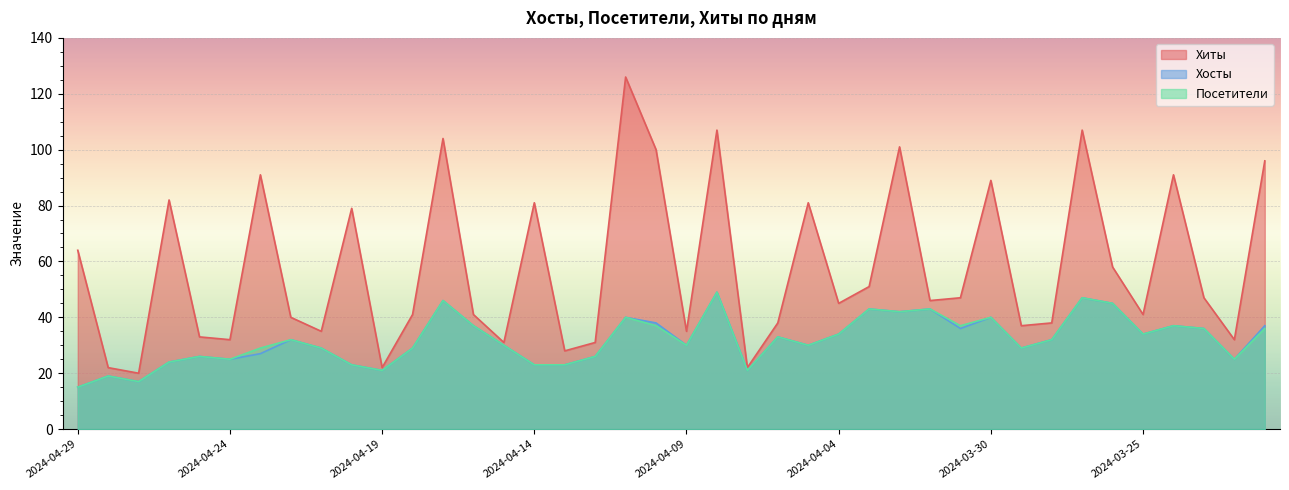

What is the label of the 33rd point from the right?

2024-04-22